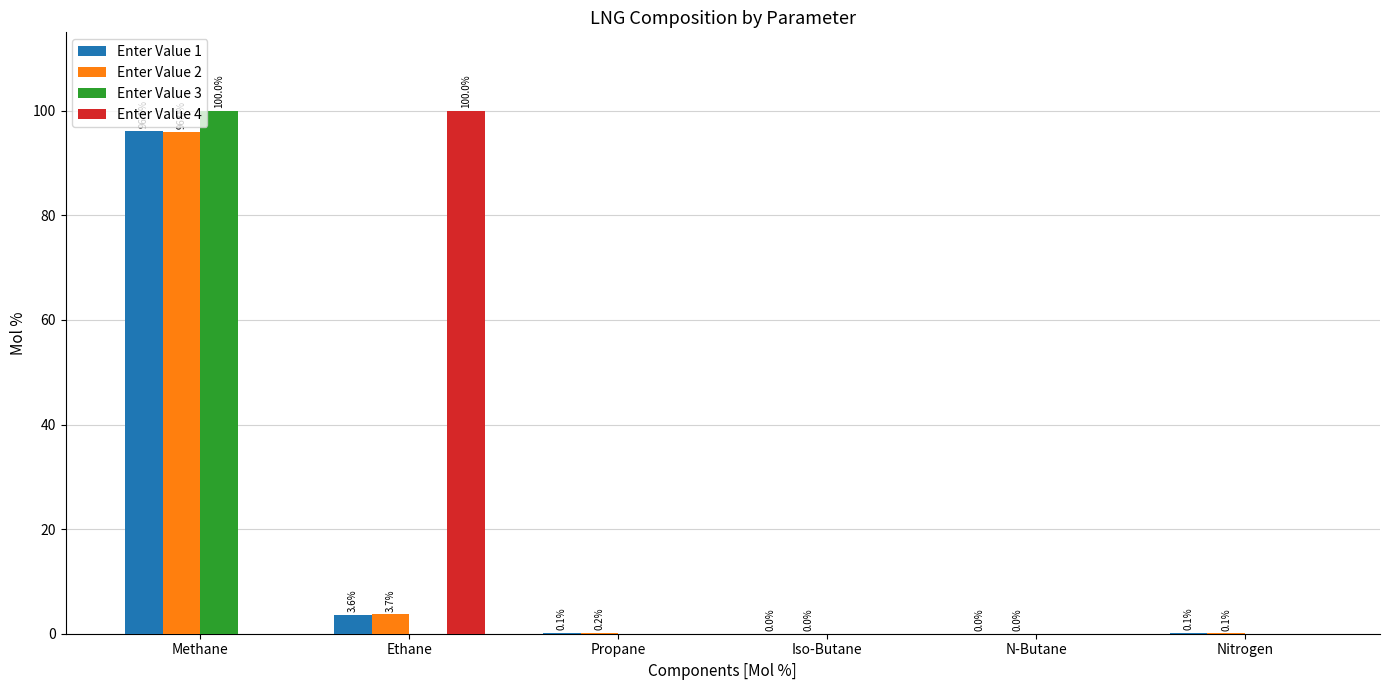

What is the sum of the Enter Value 4 values at N-Butane and Ethane?

100.0